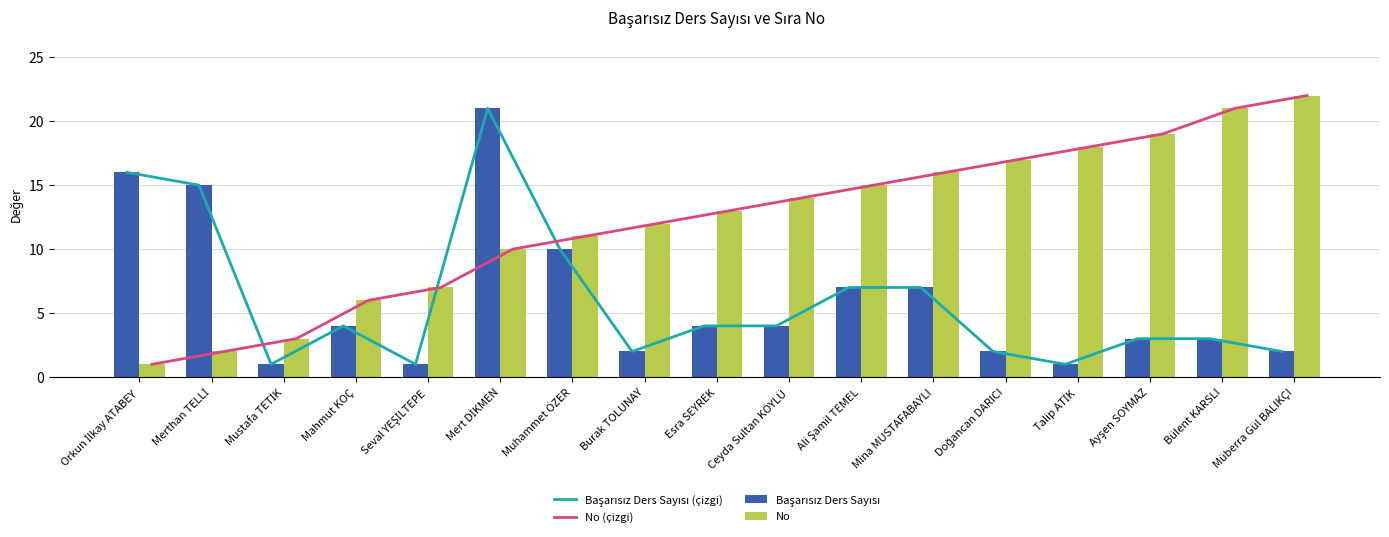

What is the label of the 5th bar from the left?

Seval YEŞİLTEPE